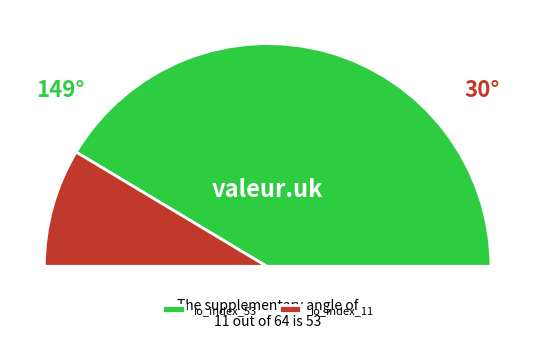

To the nearest percent, what is the difference between the io_index_53 and io_index_11 slice percentages?

66%